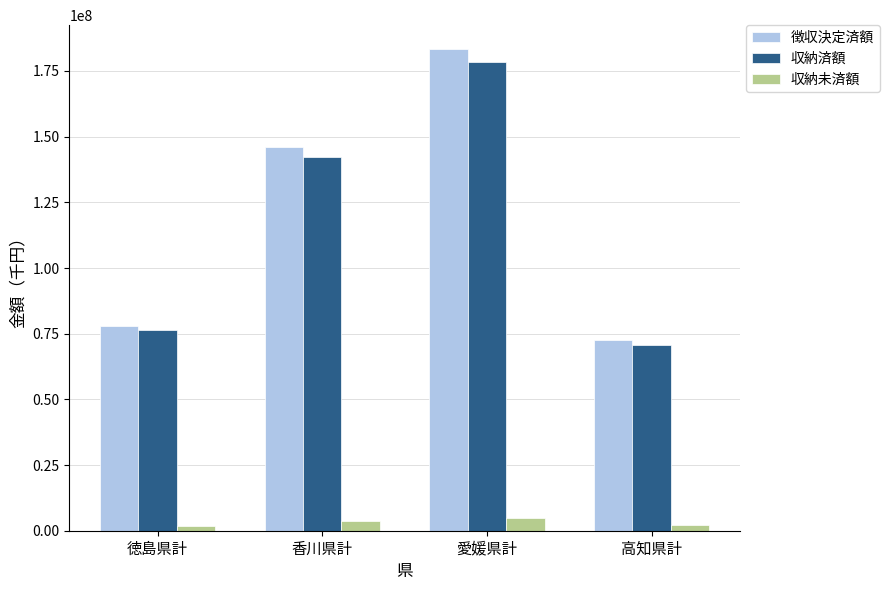

True or false: 徴収決定済額 has a value of 72639674 at 高知県計.

True